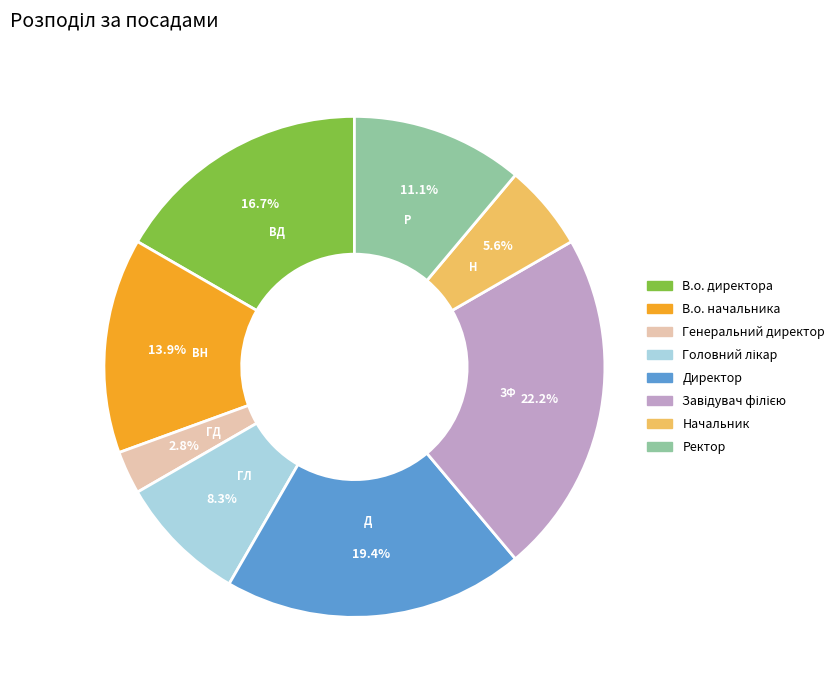

How many segments does this pie chart have?

8